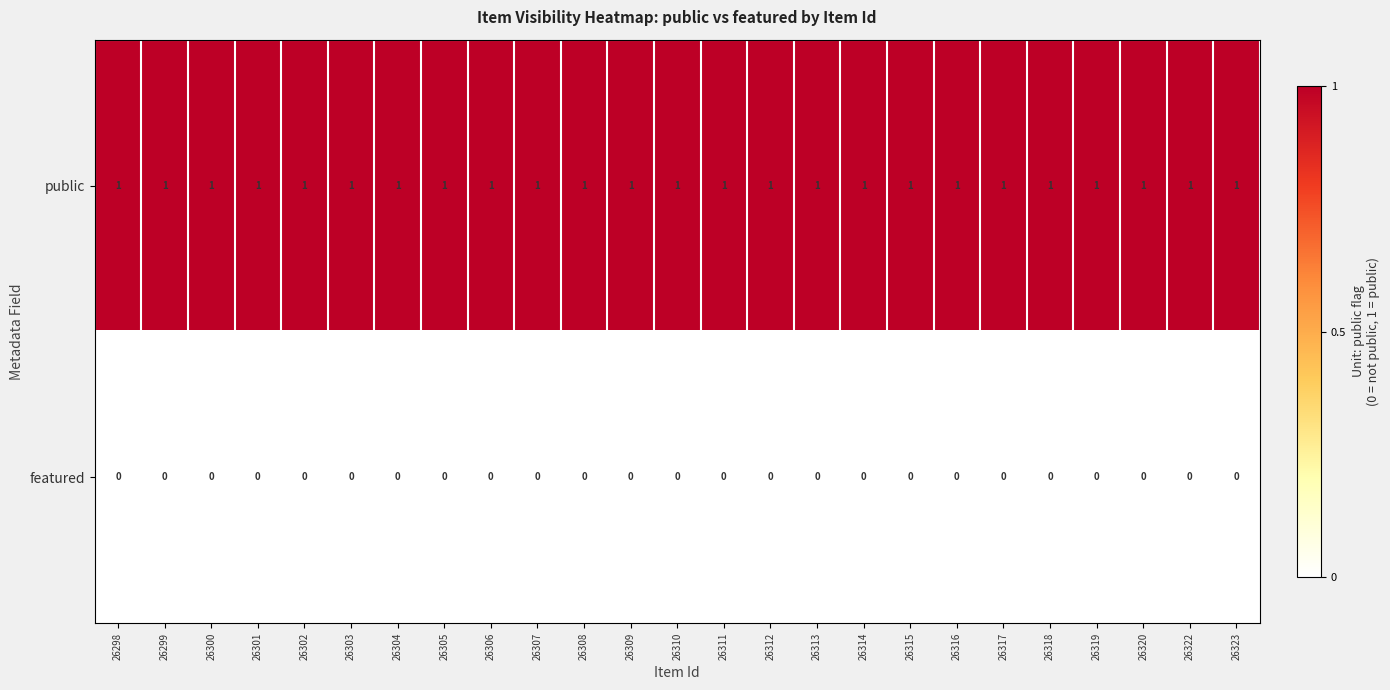

Is it true that public equals 1 at 26299?

True